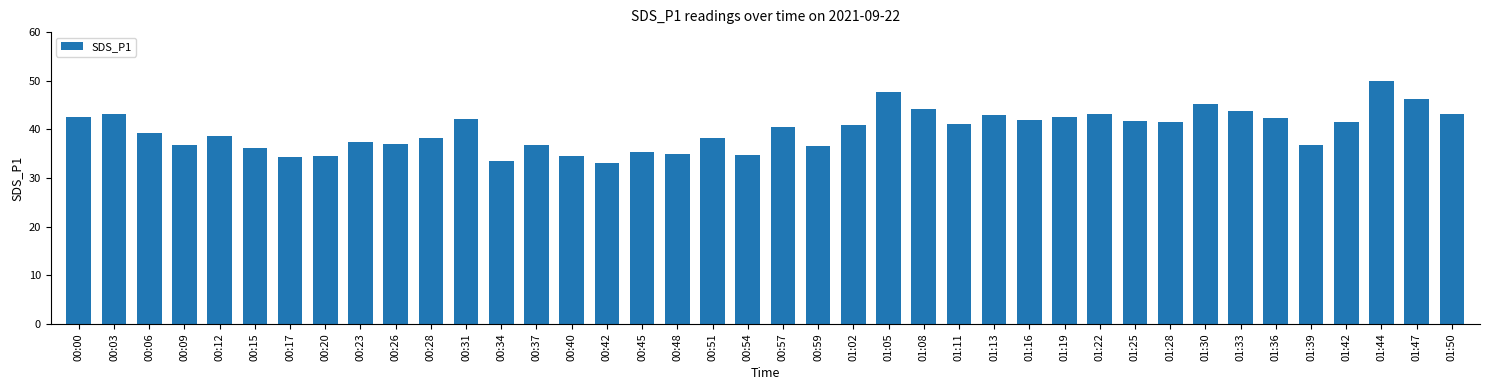

What is the label of the 9th bar from the right?

01:28